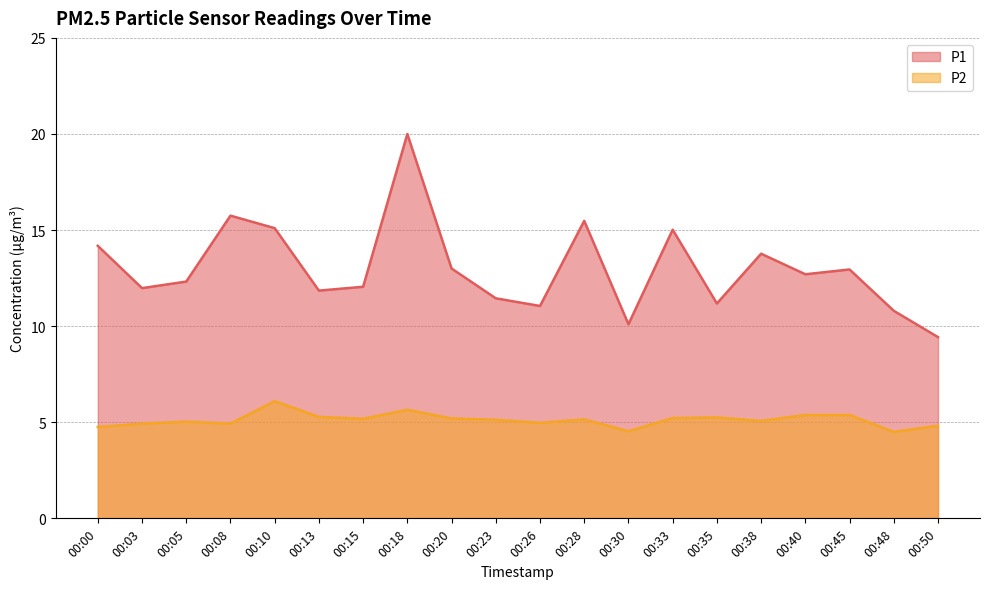

In P2, how many points are higher than both neighbors (excluding endpoints)?

5